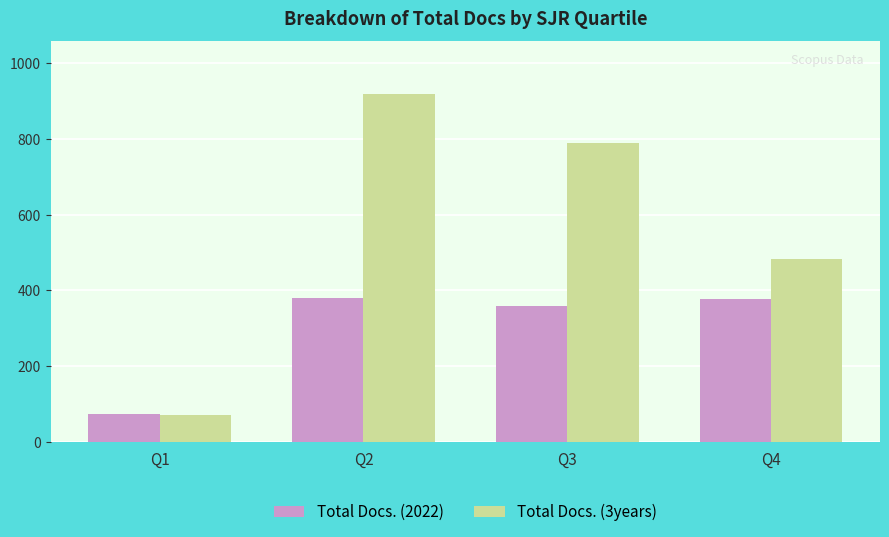

What value does the Total Docs. (2022) series have at Q1, to the nearest 50?

50